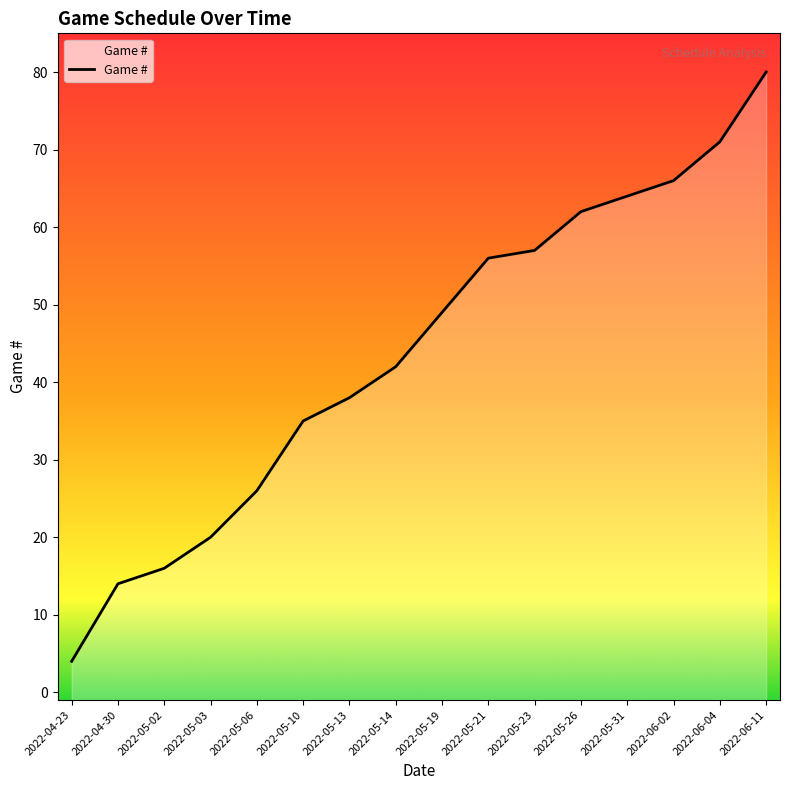

Approximately how many times larger is the value at 2022-05-14 compared to 2022-06-04?

0.6